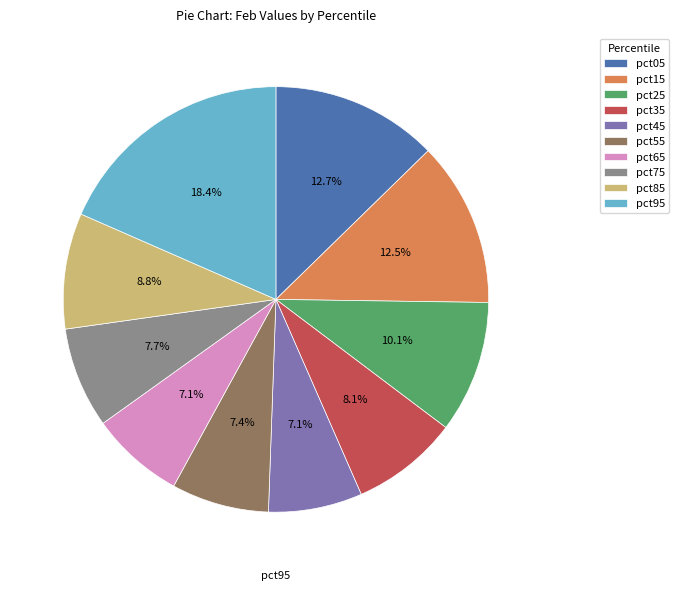

Is the sum of pct35 and pct15 greater than half?

No